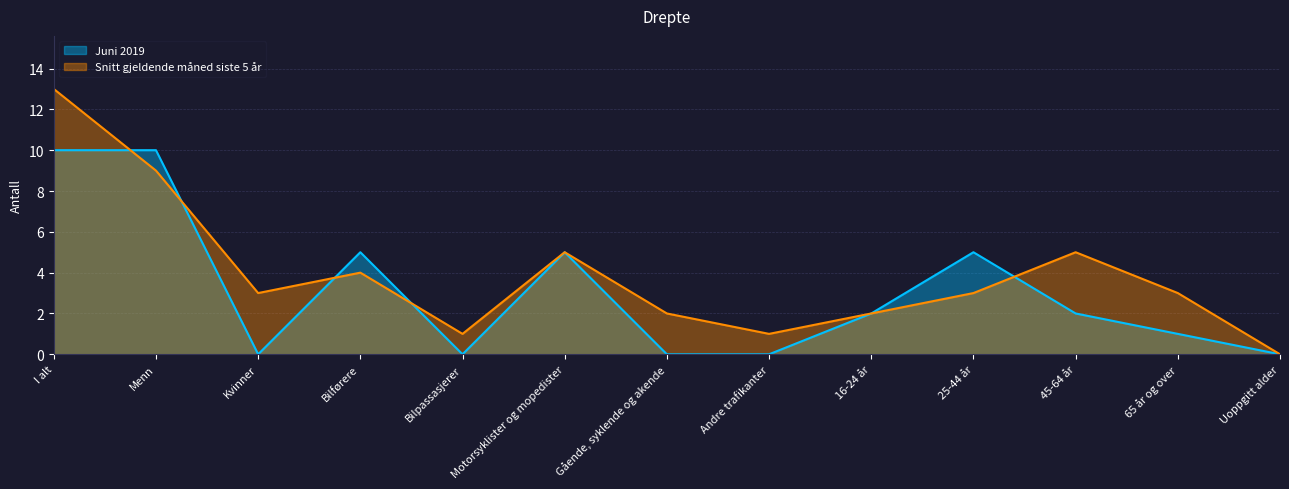

True or false: Snitt gjeldende måned siste 5 år has more than 0 interior local peaks.

True